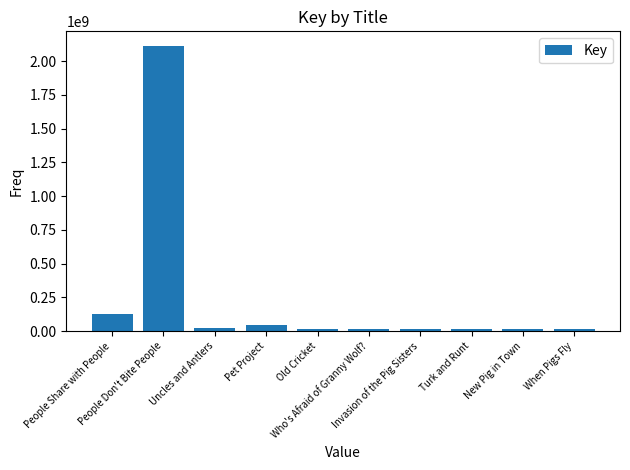

What is the difference between the maximum and minimum values?

2098973947